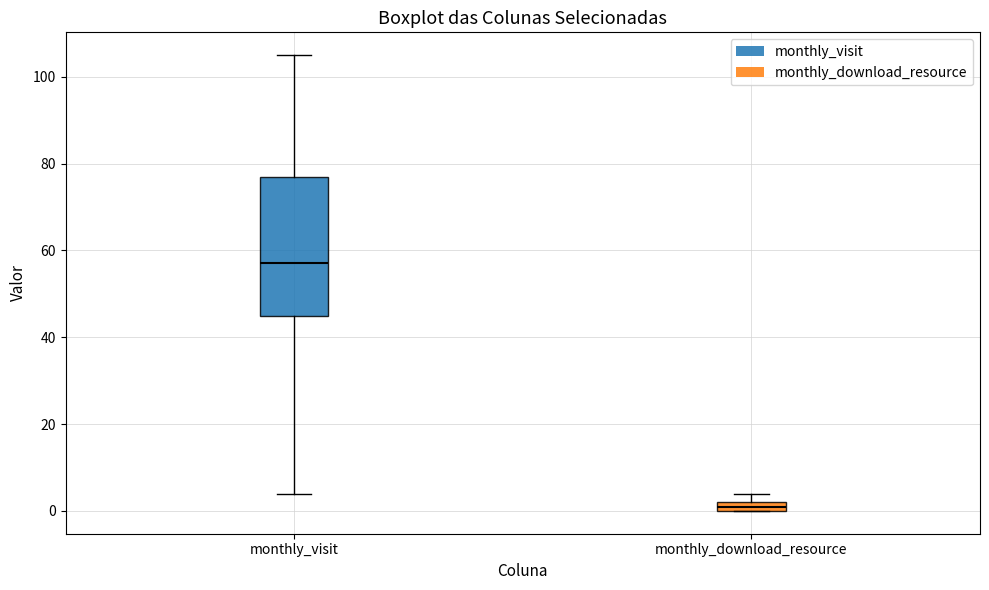

Comparing the boxes themselves (not the whiskers), which one is the tallest?

monthly_visit